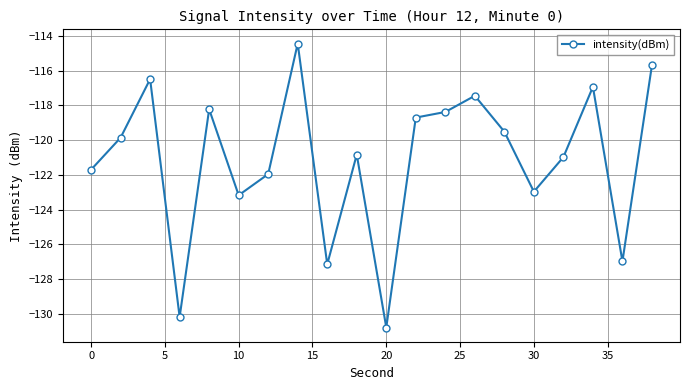

What is the smallest value displayed?

-130.8